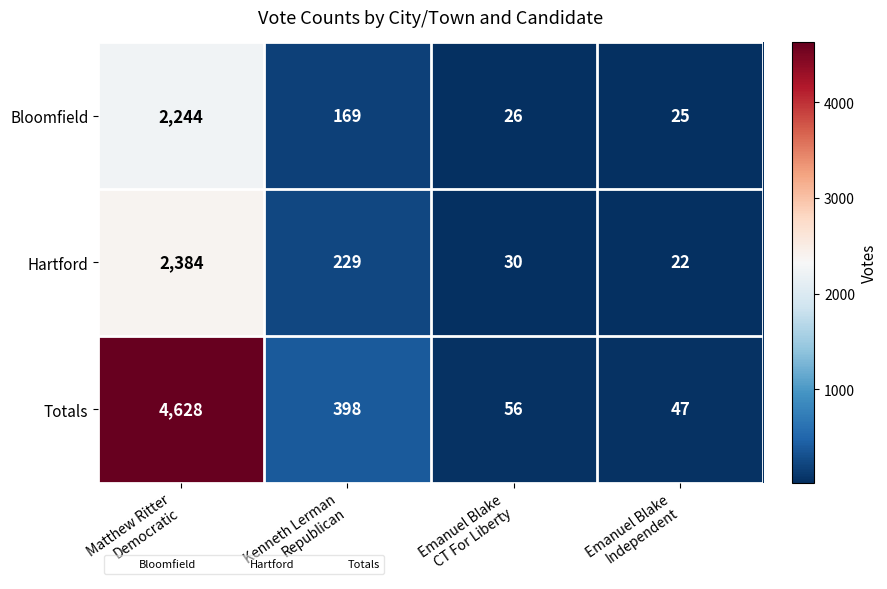

Reading left to right, list all the values displayed in this chart.

Bloomfield: 2244	169	26	25
Hartford: 2384	229	30	22
Totals: 4628	398	56	47